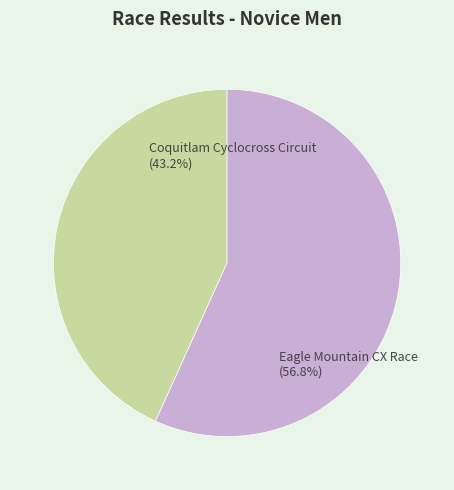

Between Eagle Mountain CX Race and Coquitlam Cyclocross Circuit, which is larger?

Eagle Mountain CX Race